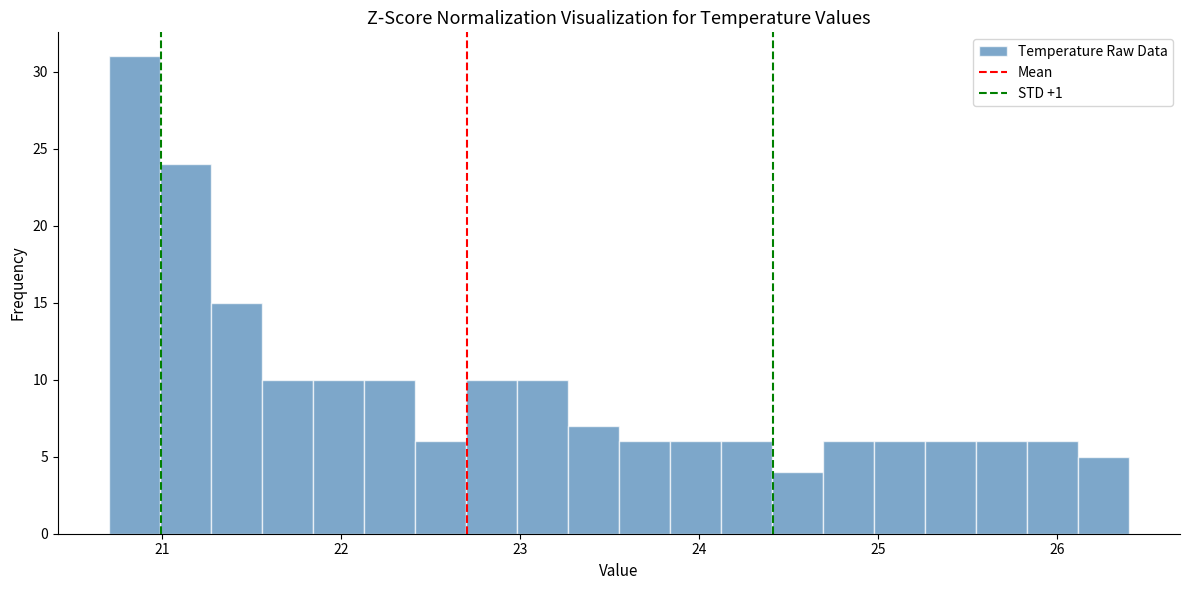

Read against the x-axis, roughly where is the centre of the tallest bar?

20.8